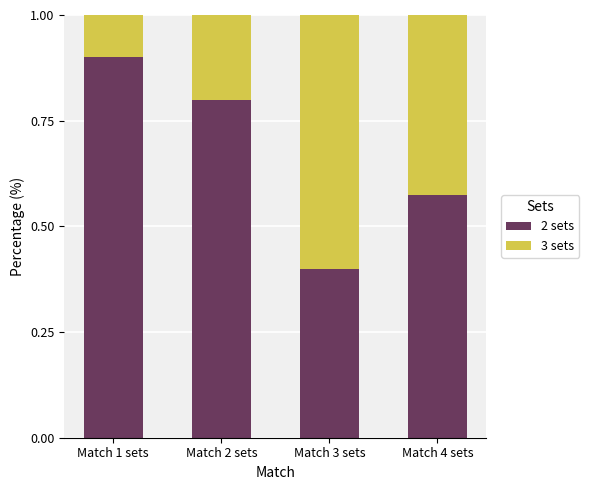

What is the sum of the 2 sets values at Match 1 sets and Match 2 sets?

1.7